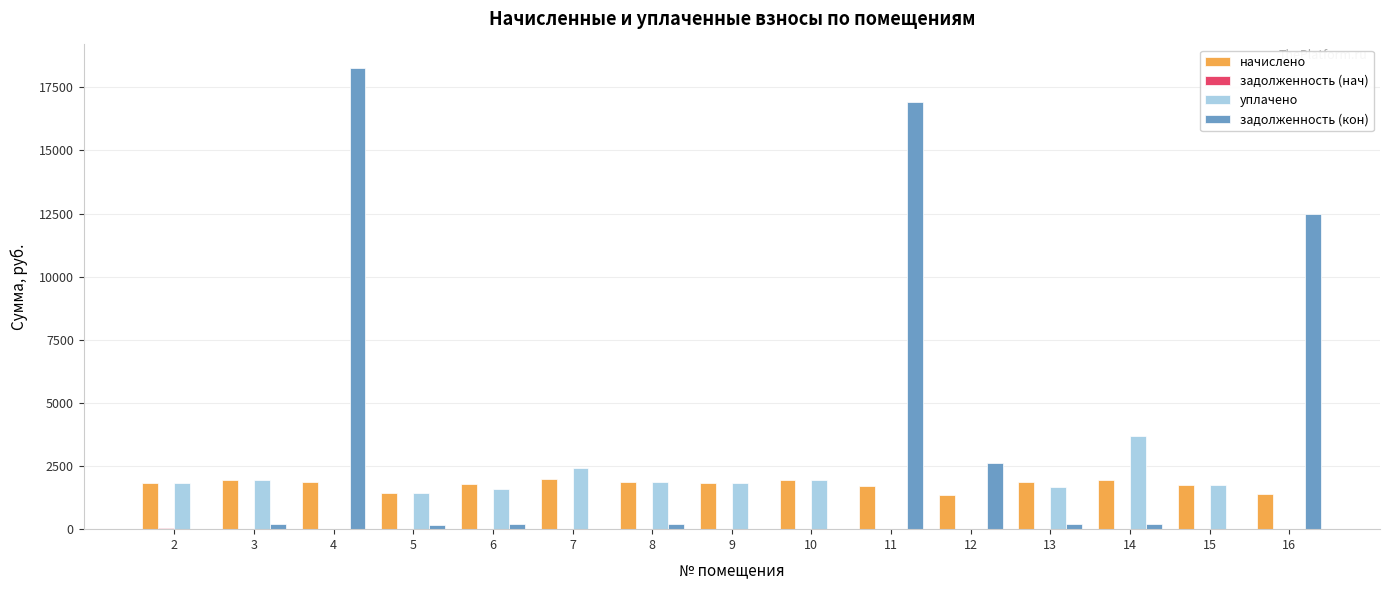

What is the highest value of the начислено series?

1982.5